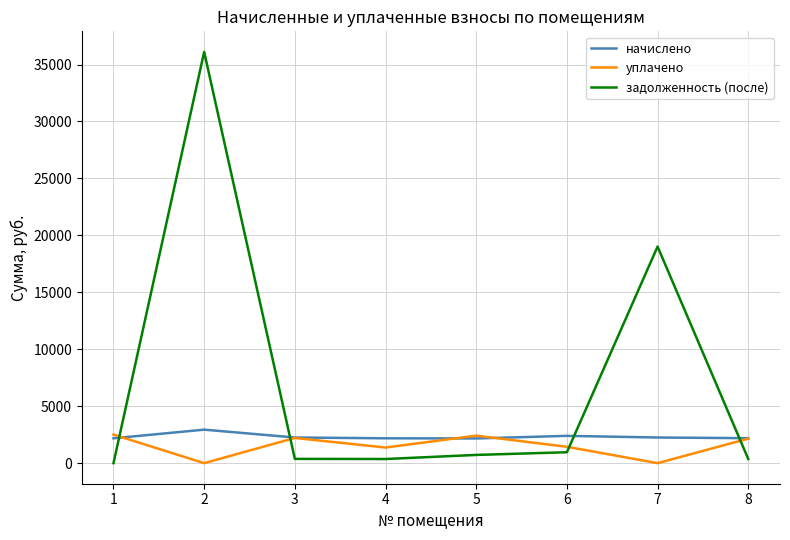

Rank the series by their maximum value, from lowest to highest.

уплачено, начислено, задолженность (после)